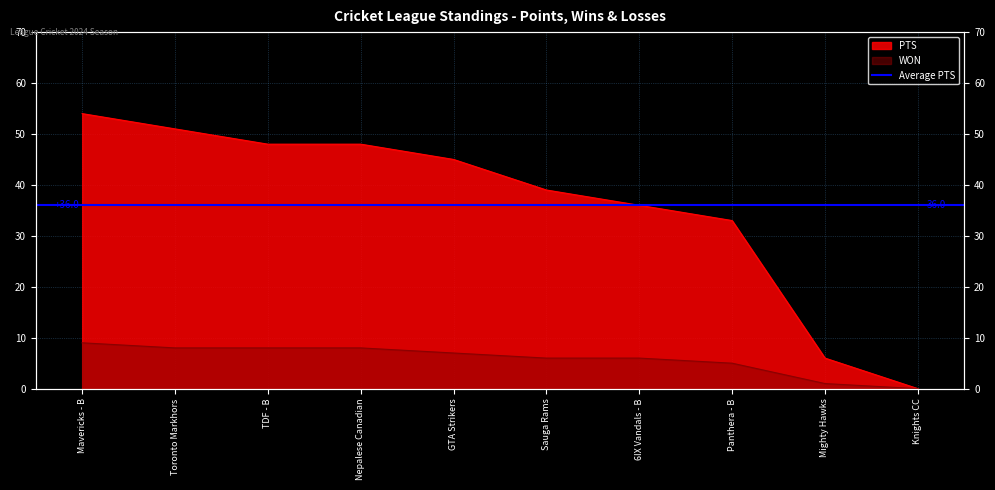

Reading left to right, transcribe all the data shown in this chart.

PTS: Mavericks - B=54	Toronto Markhors=51	TDF - B=48	Nepalese Canadian=48	GTA Strikers=45	Sauga Rams=39	6IX Vandals - B=36	Panthera - B=33	Mighty Hawks=6	Knights CC=0
WON: Mavericks - B=9	Toronto Markhors=8	TDF - B=8	Nepalese Canadian=8	GTA Strikers=7	Sauga Rams=6	6IX Vandals - B=6	Panthera - B=5	Mighty Hawks=1	Knights CC=0